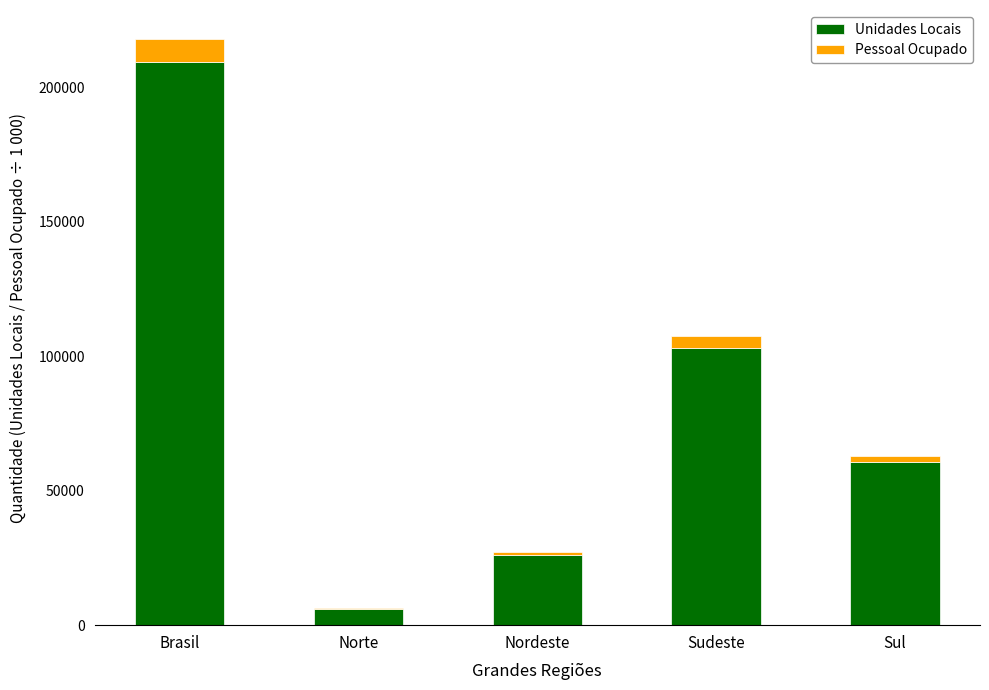

At which category is the sum across all series the highest?

Brasil